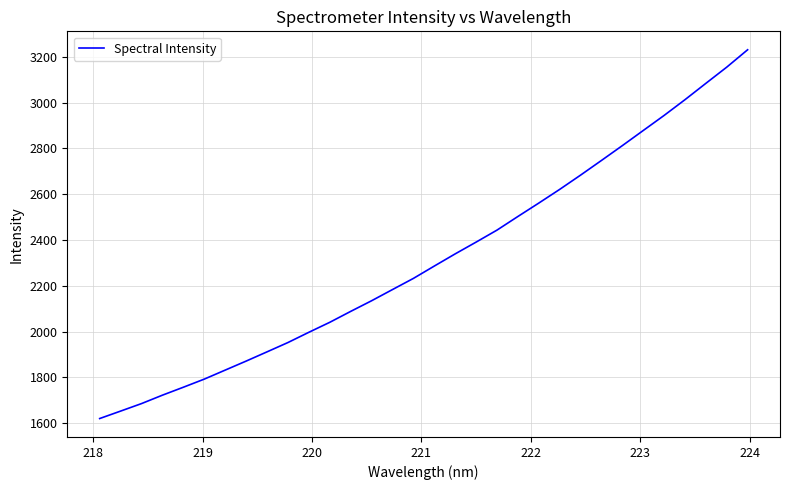

How many lines are shown in the chart?

1